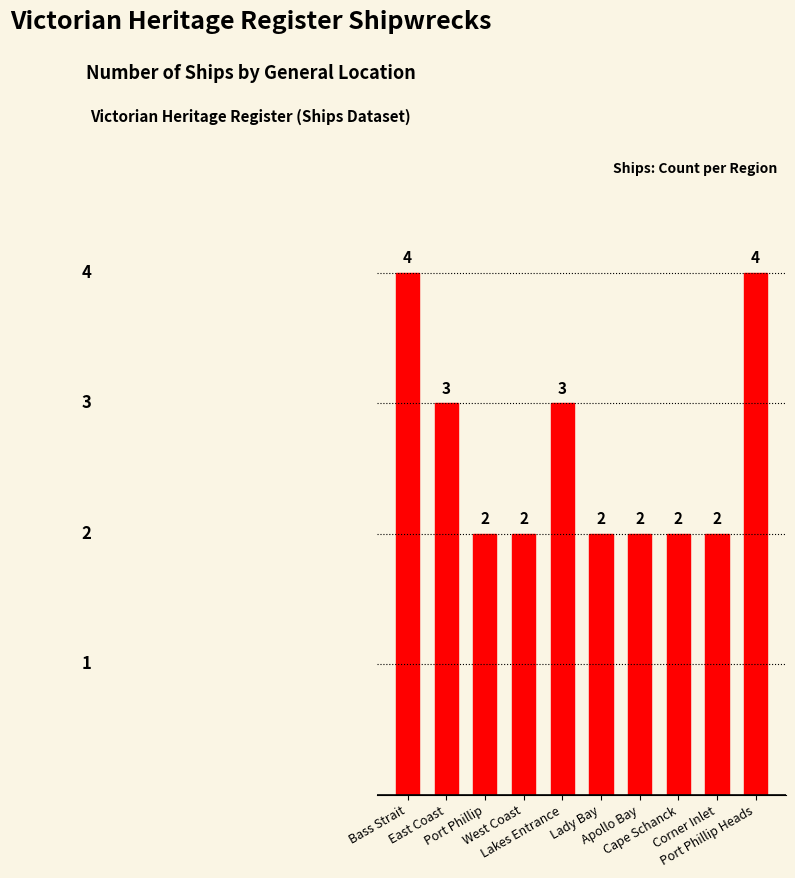

What is the value of the 6th bar from the left?

2